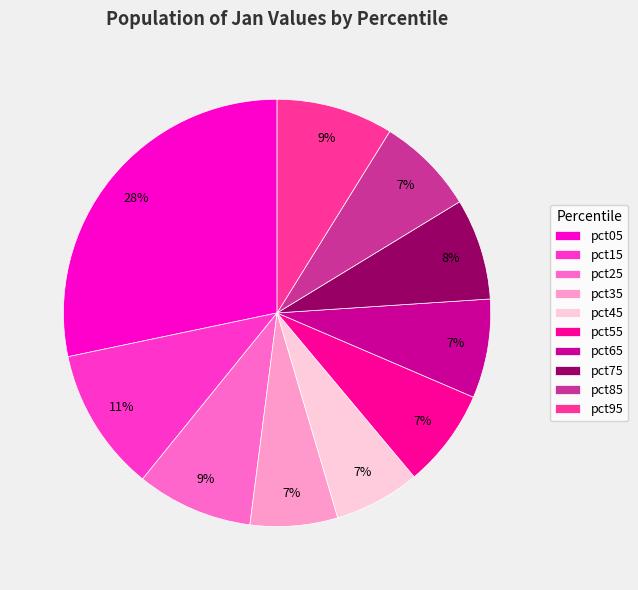

Does pct55 represent more than half of the total?

No